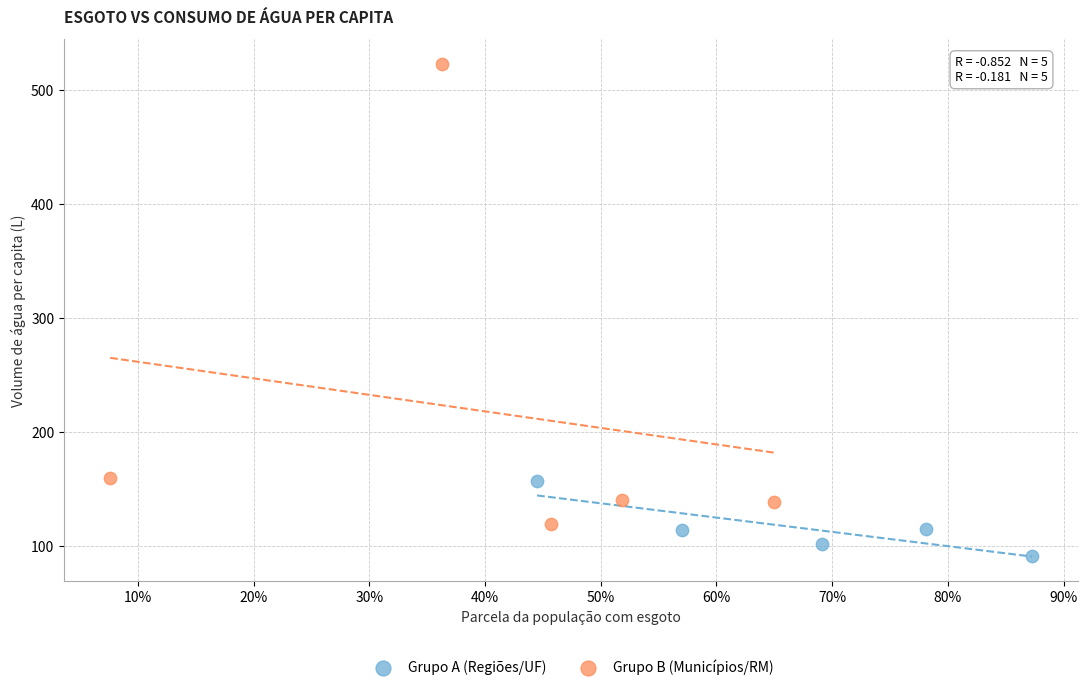

Which series has the widest spread of Y values?

Grupo B (Municípios/RM)